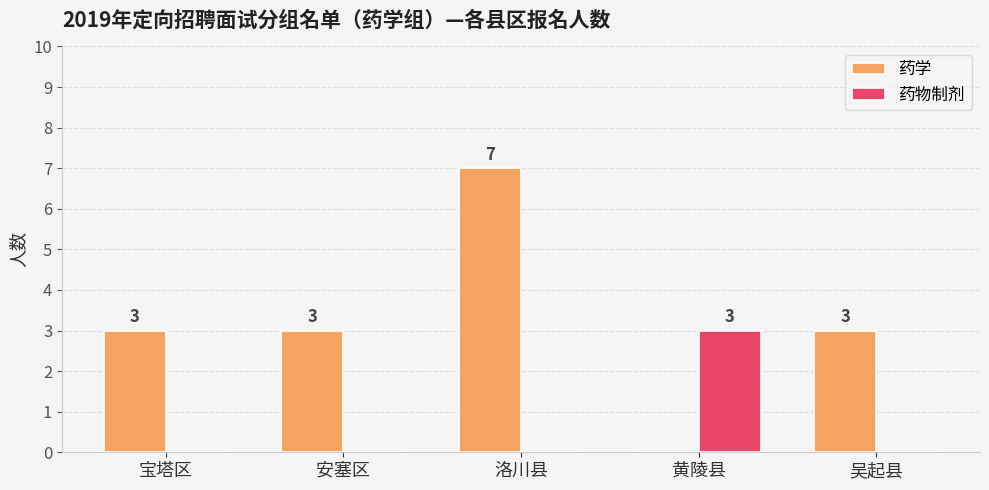

Which series has the largest total across all categories?

药学